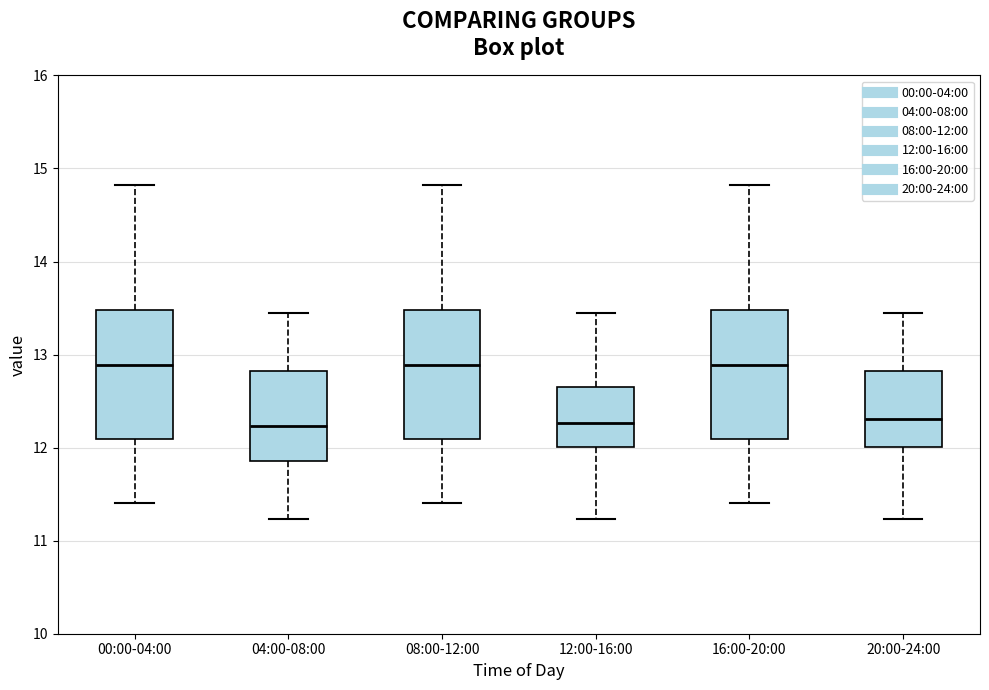

Reading left to right, read every box against the y-axis: the position of its median line, the range the box covers, and the ends of its whiskers. The values are not printed on the chart, so give them approximately, as read against the axis.

00:00-04:00: median 12.9, box 12.1 to 13.5, whiskers 11.4 to 14.8
04:00-08:00: median 12.2, box 11.9 to 12.8, whiskers 11.2 to 13.5
08:00-12:00: median 12.9, box 12.1 to 13.5, whiskers 11.4 to 14.8
12:00-16:00: median 12.3, box 12.0 to 12.7, whiskers 11.2 to 13.5
16:00-20:00: median 12.9, box 12.1 to 13.5, whiskers 11.4 to 14.8
20:00-24:00: median 12.3, box 12.0 to 12.8, whiskers 11.2 to 13.5